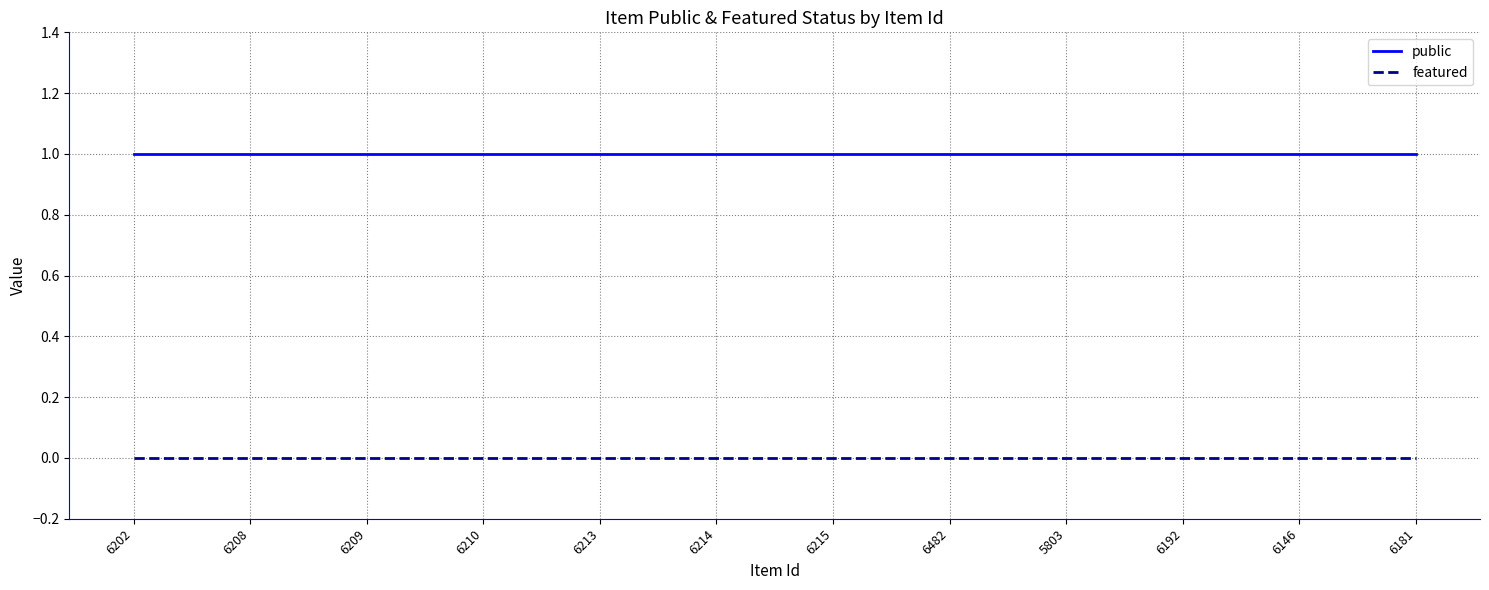

Does the chart display data point markers on the line(s)?

No